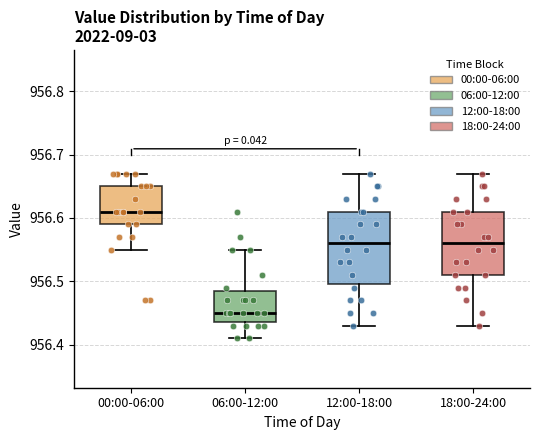

Which box's median line is the lowest?

06:00-12:00